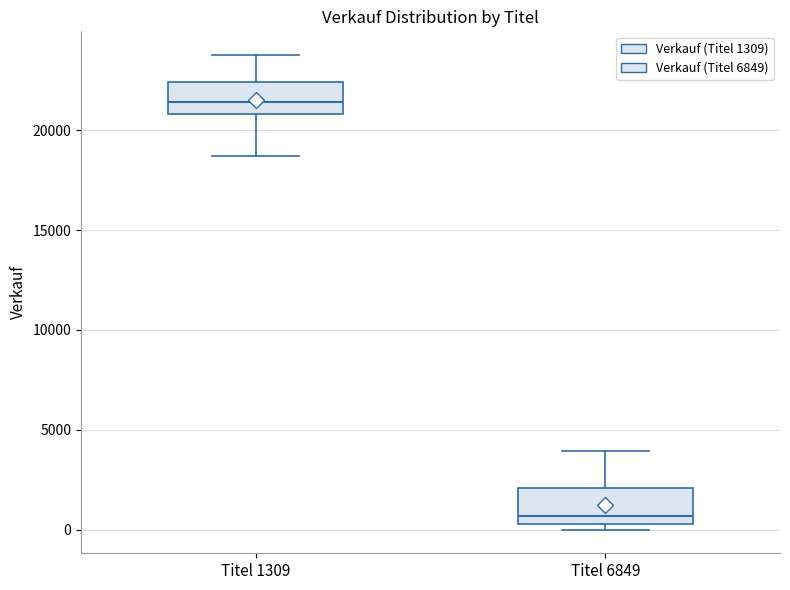

Which box's median line is the lowest?

Titel 6849